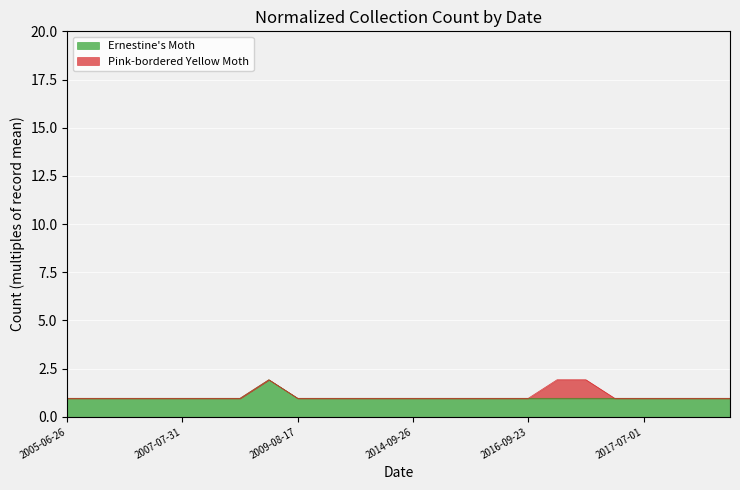

What is the label of the 11th point from the left?

2014-08-24